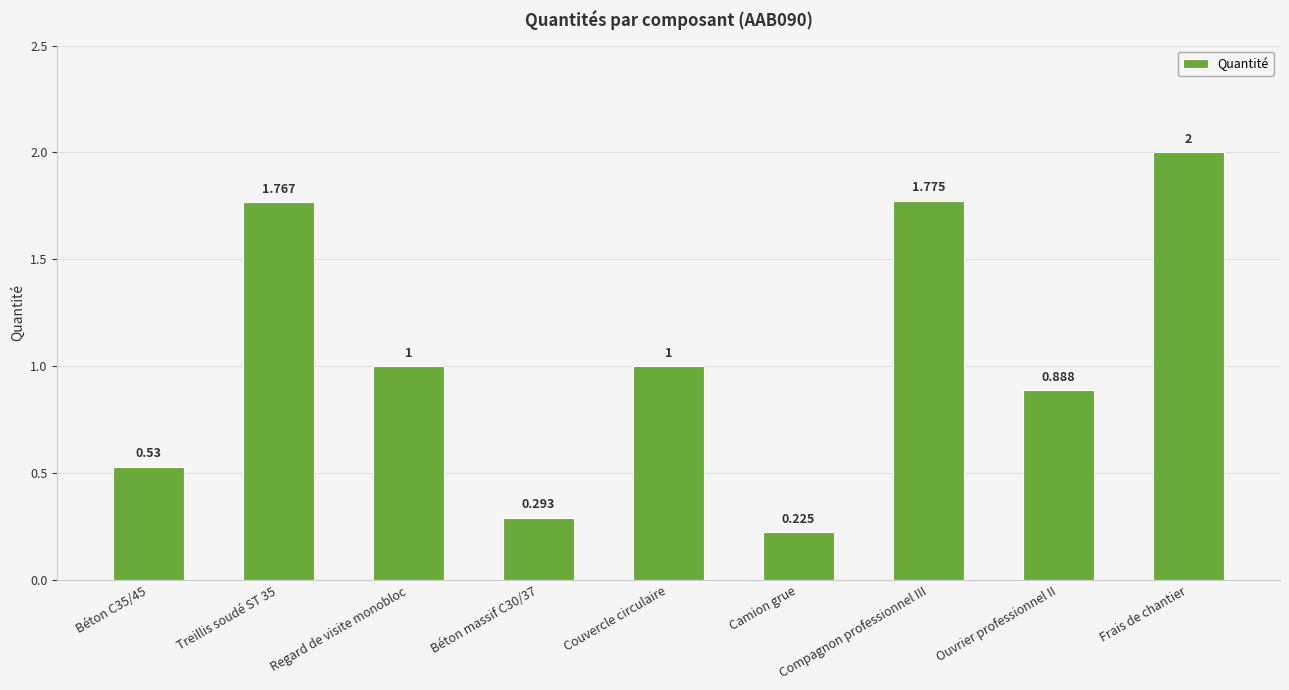

Which label corresponds to the smallest value in the chart?

Camion grue